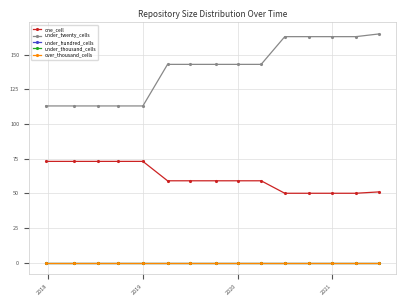

Is this an area chart (filled region under the line)?

No